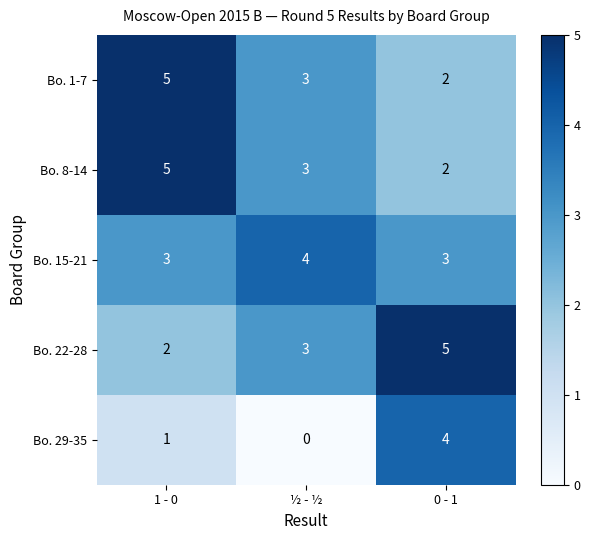

How many values in the Bo. 8-14 series are below 3?

1